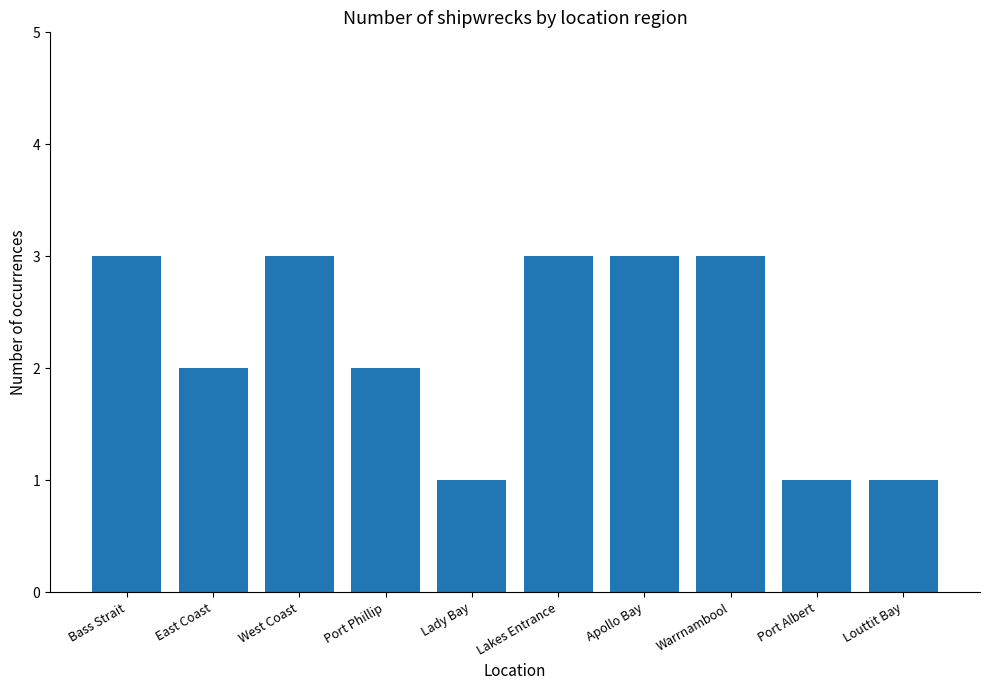

Approximately how many times larger is the value at Apollo Bay compared to Bass Strait?

1.0